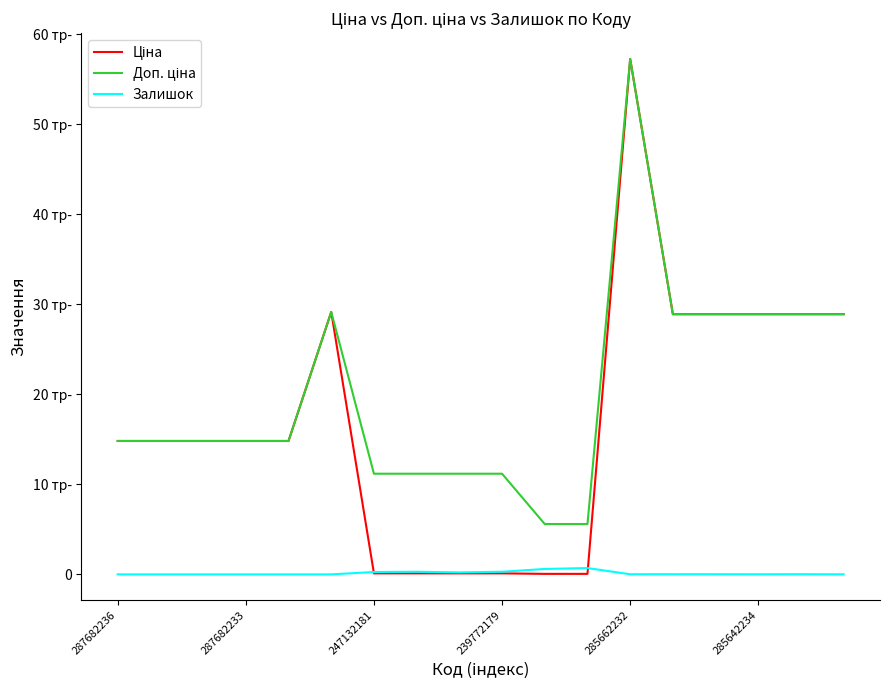

Is this an area chart (filled region under the line)?

No